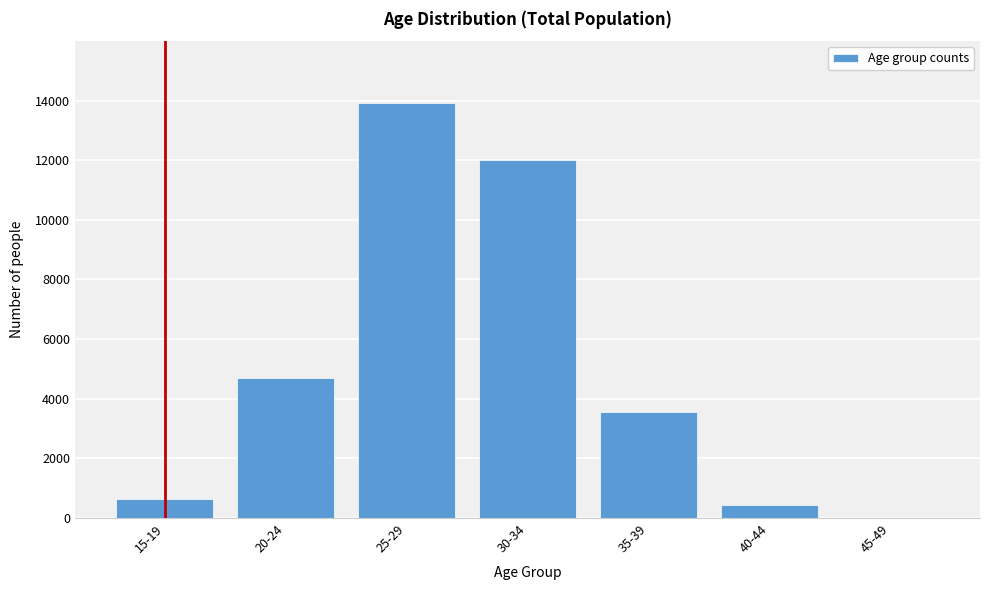

Reading left to right, extract all data points from this chart.

15-19=628	20-24=4681	25-29=13906	30-34=11996	35-39=3552	40-44=420	45-49=8